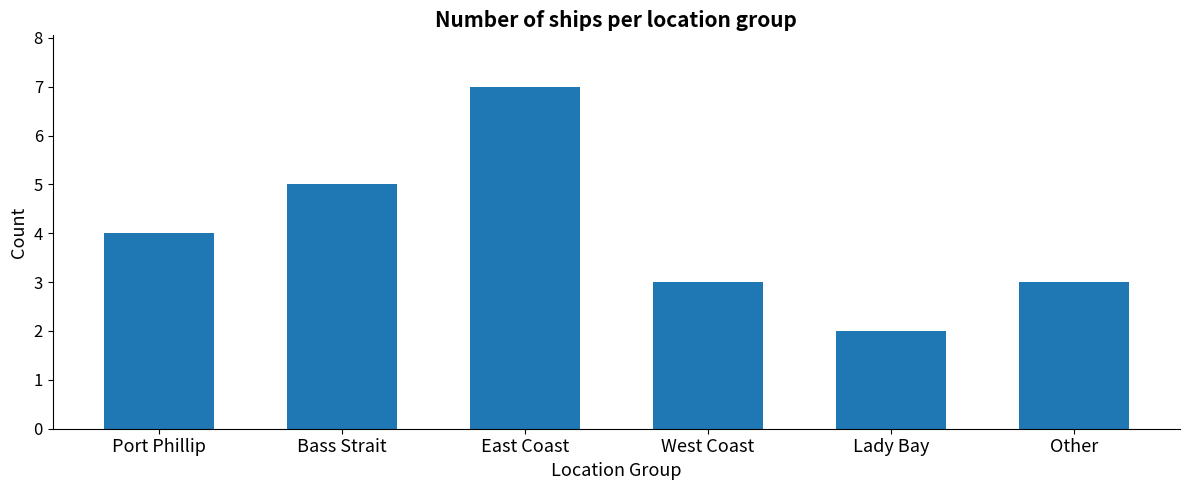

Count the values in the range 3 to 5.

4